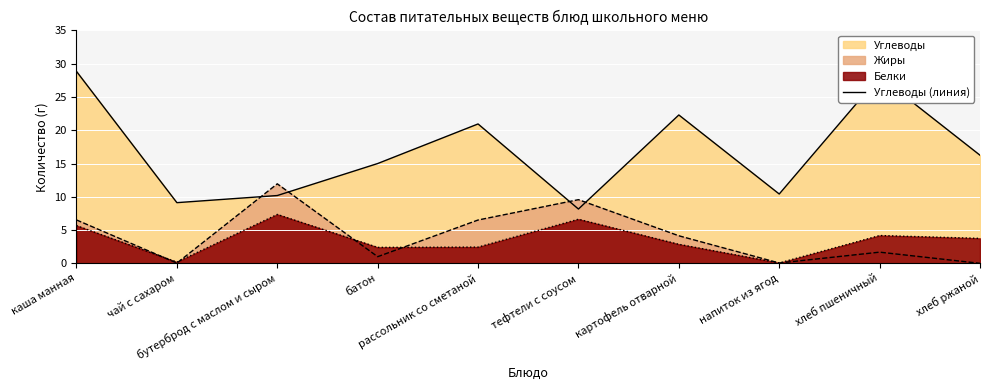

Where is the data nearest to the value 18?

хлеб ржаной